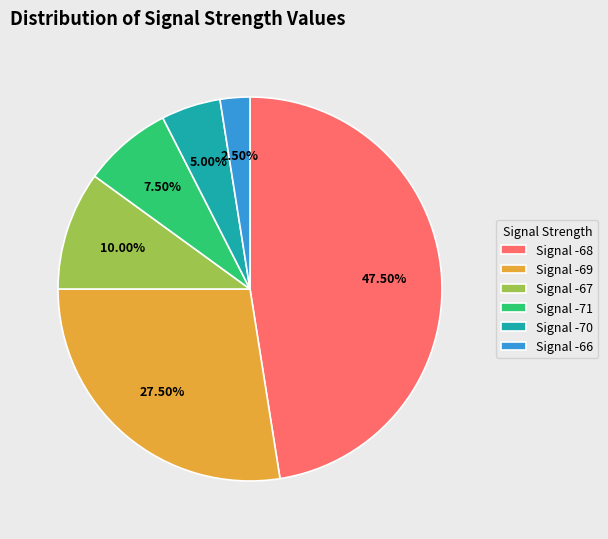

Is the sum of Signal -68 and Signal -69 greater than half?

Yes